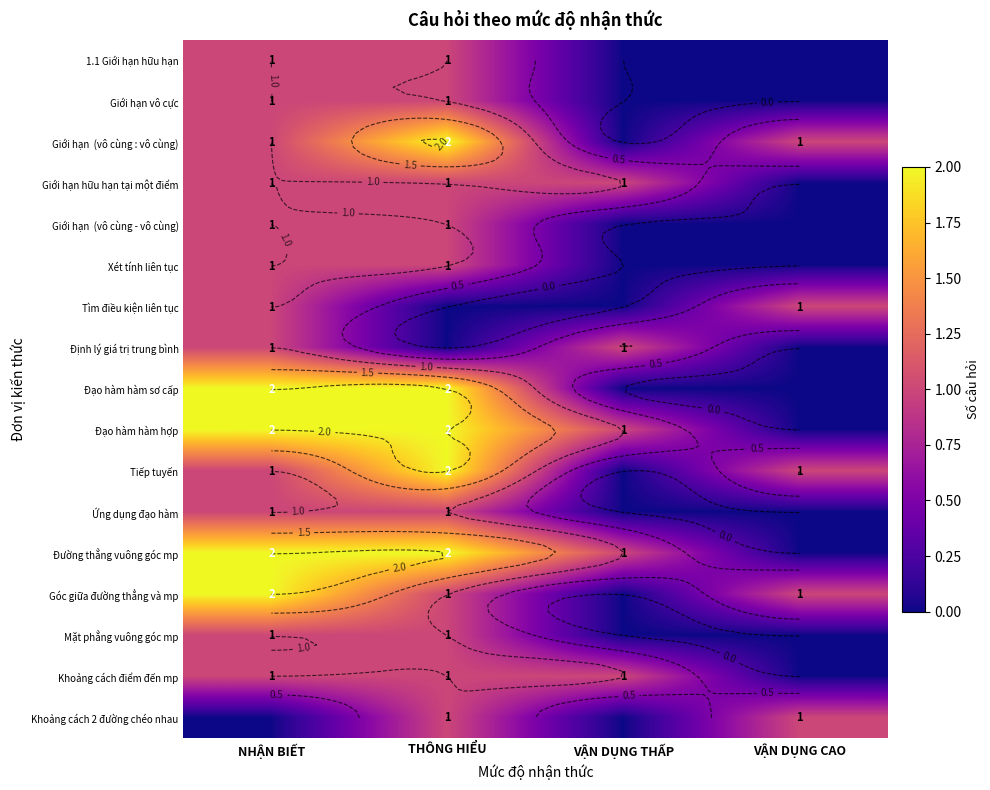

Between NHẬN BIẾT and VẬN DỤNG THẤP, which is larger?

NHẬN BIẾT